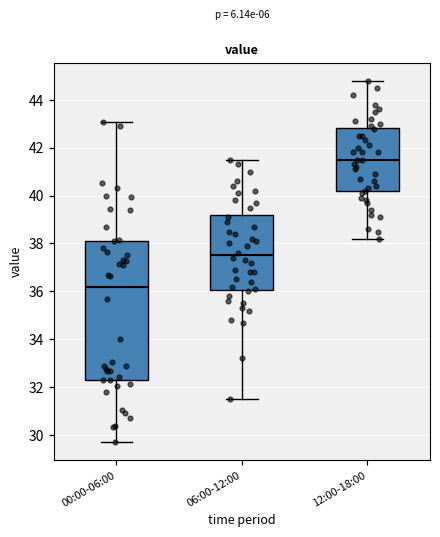

Reading left to right, read every box against the y-axis: the position of its median line, the range the box covers, and the ends of its whiskers. The values are not printed on the chart, so give them approximately, as read against the axis.

00:00-06:00: median 36.2, box 32.4 to 38.2, whiskers 29.8 to 43.0
06:00-12:00: median 37.6, box 36.0 to 39.2, whiskers 31.6 to 41.6
12:00-18:00: median 41.6, box 40.2 to 42.8, whiskers 38.2 to 44.8